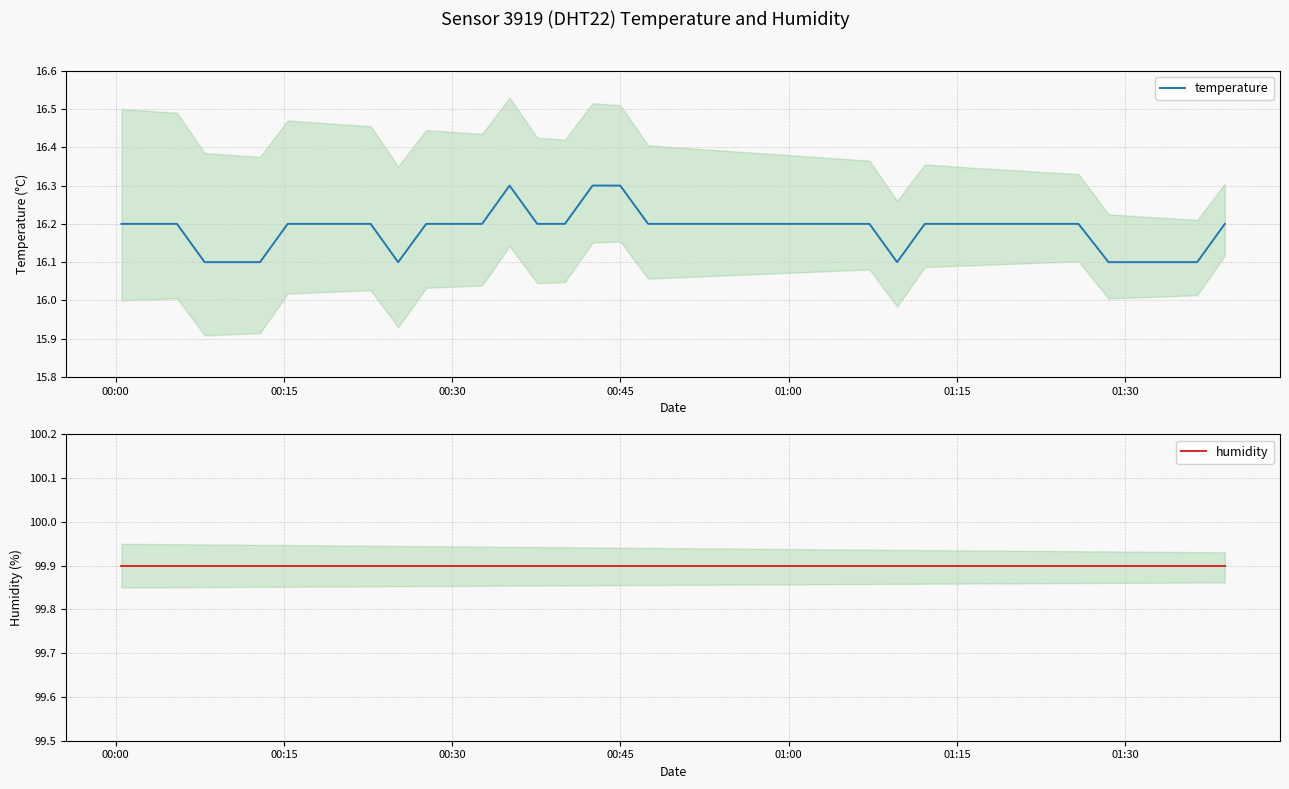

Reading left to right, what are all the values shown in this chart?

temperature: 16.2	16.2	16.2	16.1	16.1	16.1	16.2	16.2	16.2	16.2	16.1	16.2	16.2	16.2	16.3	16.2	16.2	16.3	16.3	16.2	16.2	16.2	16.2	16.2	16.2	16.2	16.2	16.2	16.1	16.2	16.2	16.2	16.2	16.2	16.2	16.1	16.1	16.1	16.1	16.2
humidity: 99.9	99.9	99.9	99.9	99.9	99.9	99.9	99.9	99.9	99.9	99.9	99.9	99.9	99.9	99.9	99.9	99.9	99.9	99.9	99.9	99.9	99.9	99.9	99.9	99.9	99.9	99.9	99.9	99.9	99.9	99.9	99.9	99.9	99.9	99.9	99.9	99.9	99.9	99.9	99.9